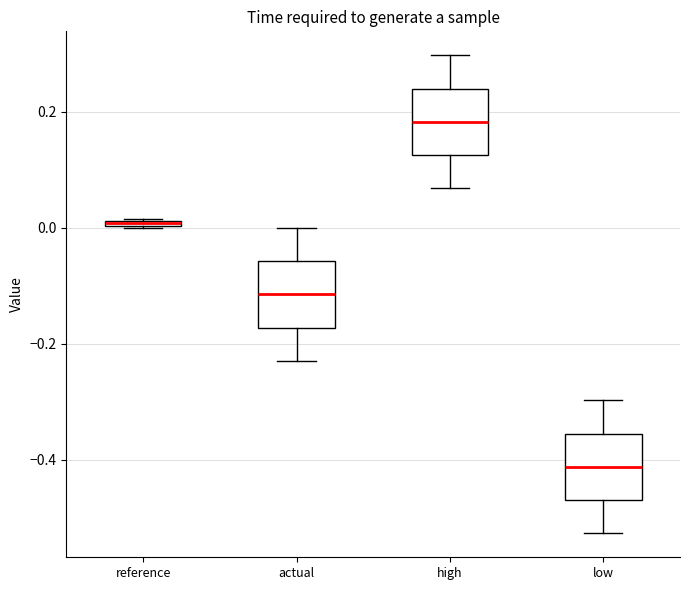

Which box's median line is the lowest?

low